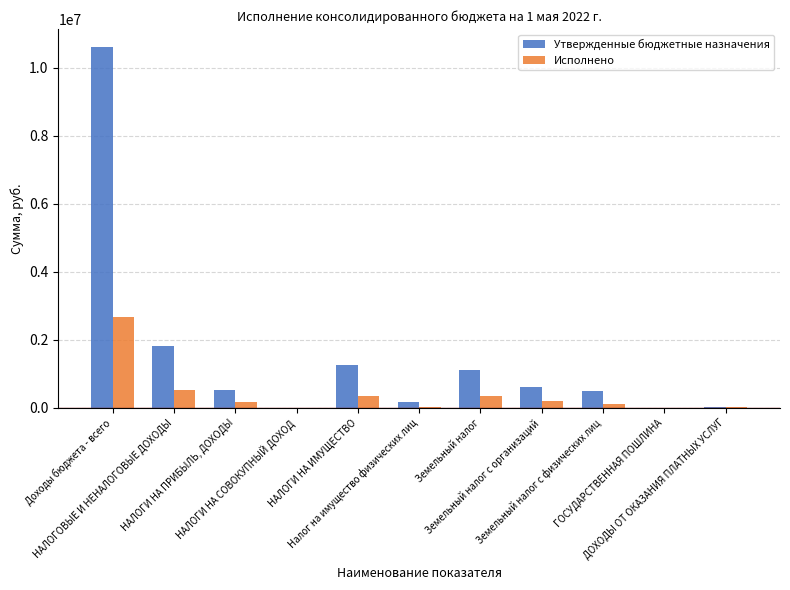

Which series has the largest total across all categories?

Утвержденные бюджетные назначения